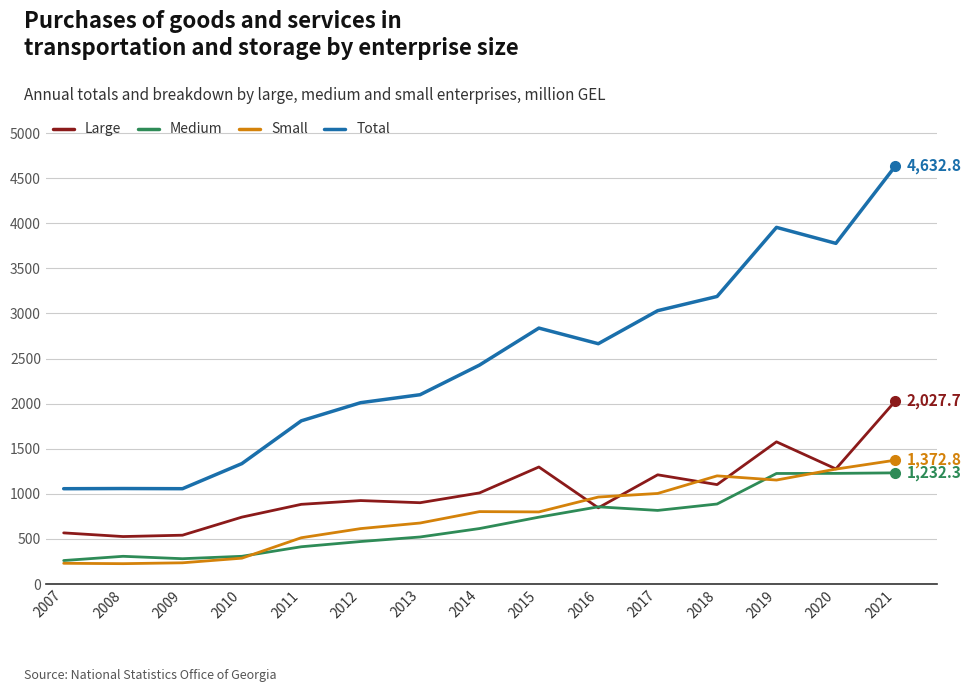

How many series are shown in this chart?

4